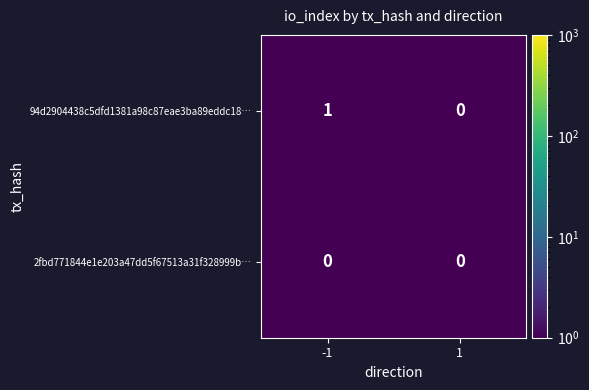

The 94d2904438c5dfd1381a98c87eae3ba89eddc18… series shows 1 at -1. True or false?

True